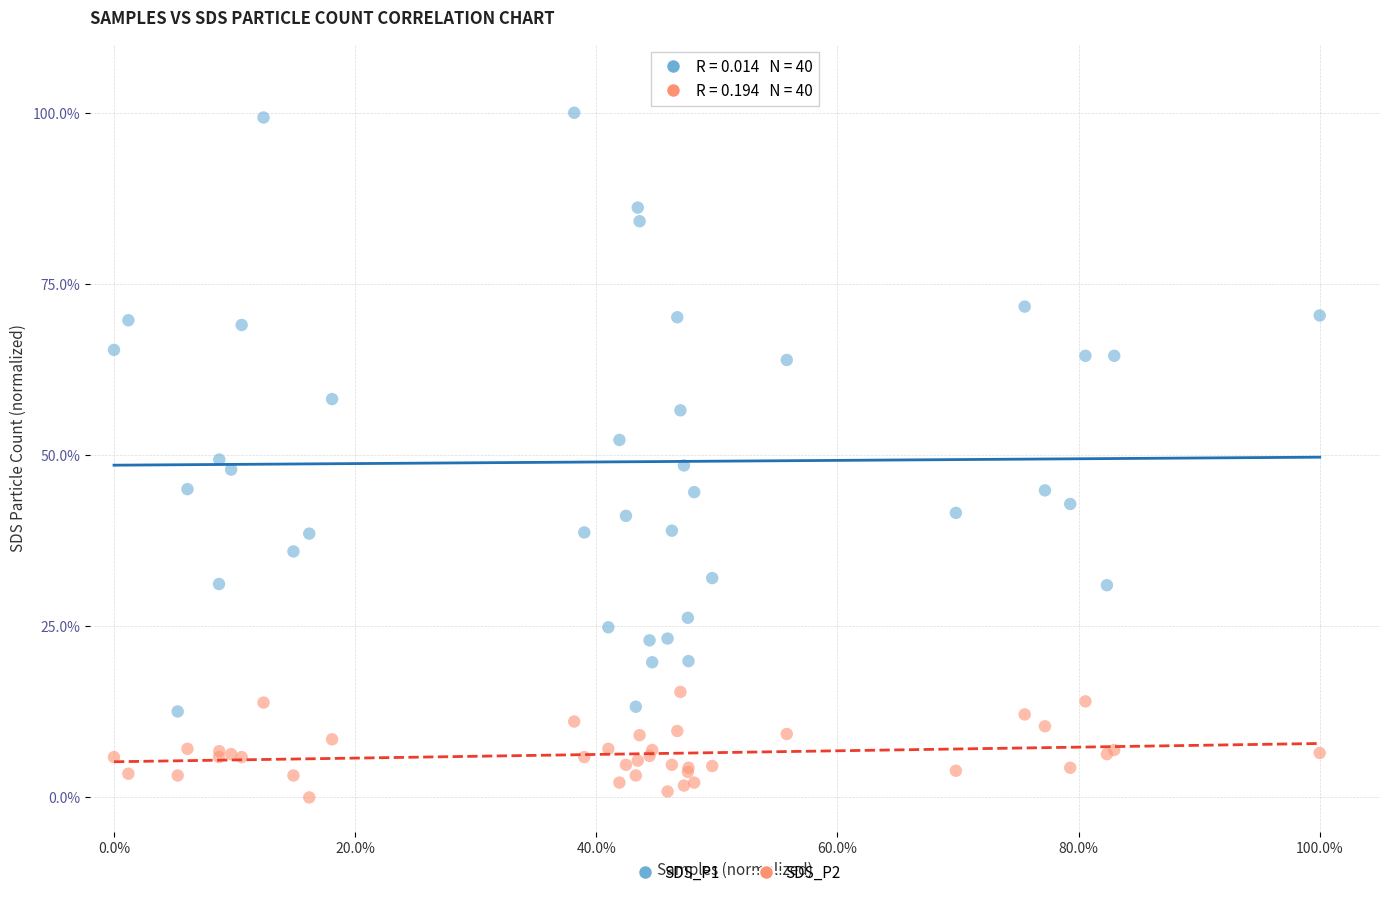

Which series contains the highest Y value?

SDS_P1